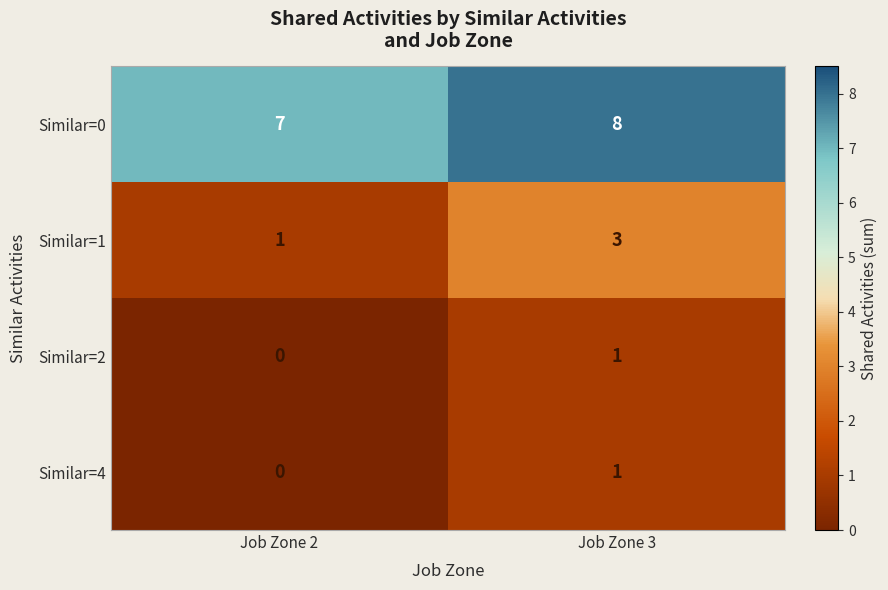

The Similar=2 series shows 0 at Job Zone 3. True or false?

False